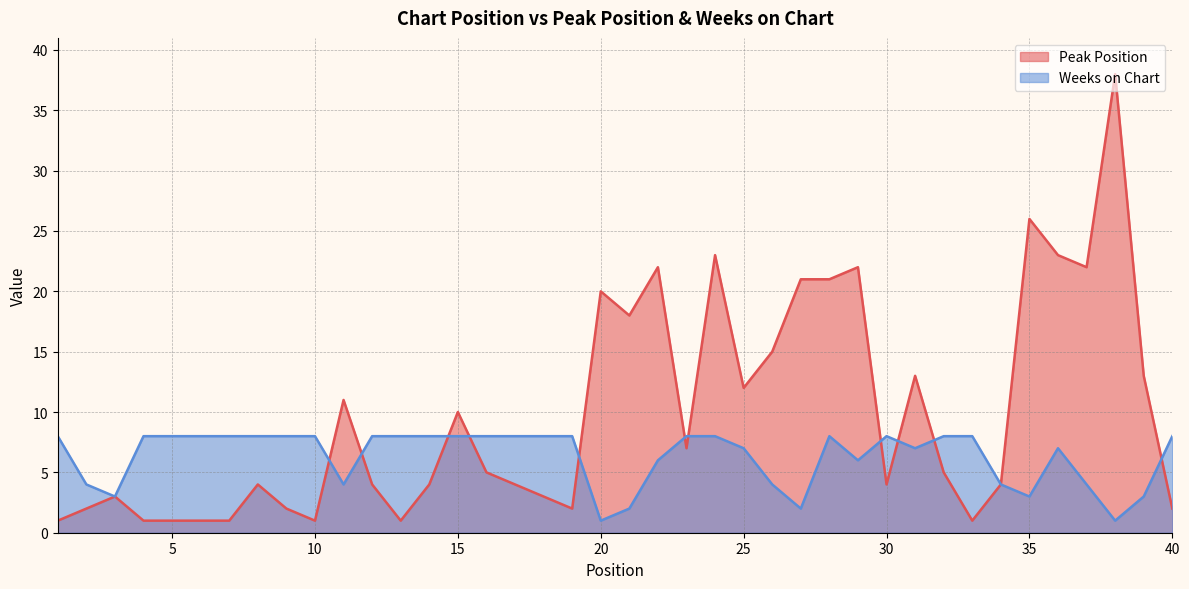

What is the lowest value of the Peak Position series?

1